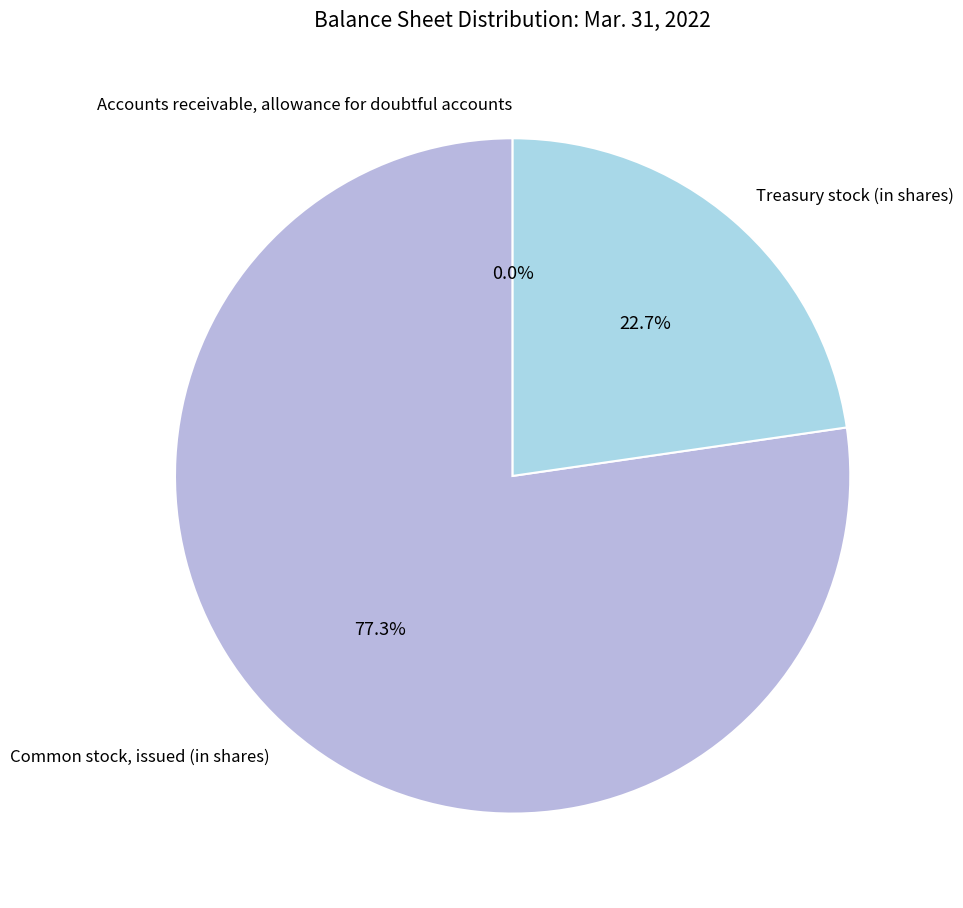

What percentage is the Common stock, issued (in shares) slice, to the nearest percent?

77%